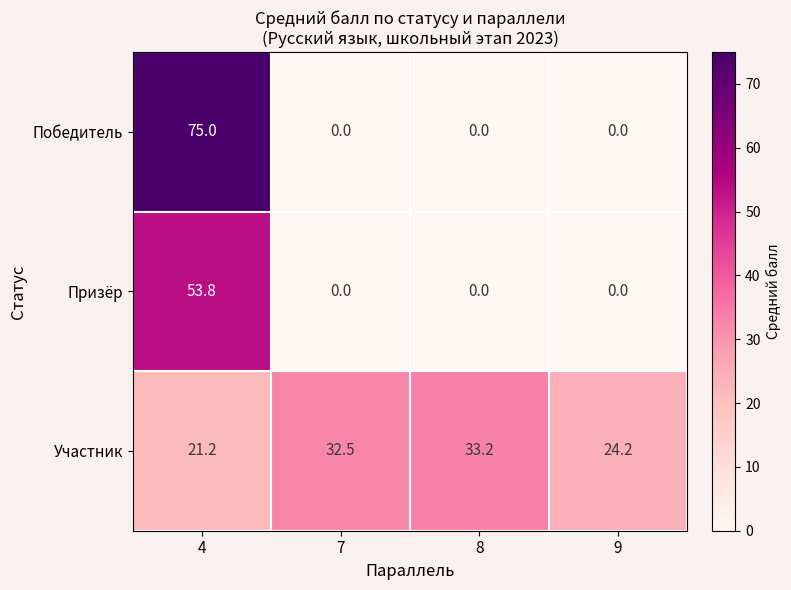

List the series in order of their overall mean, lowest first.

Призёр, Победитель, Участник